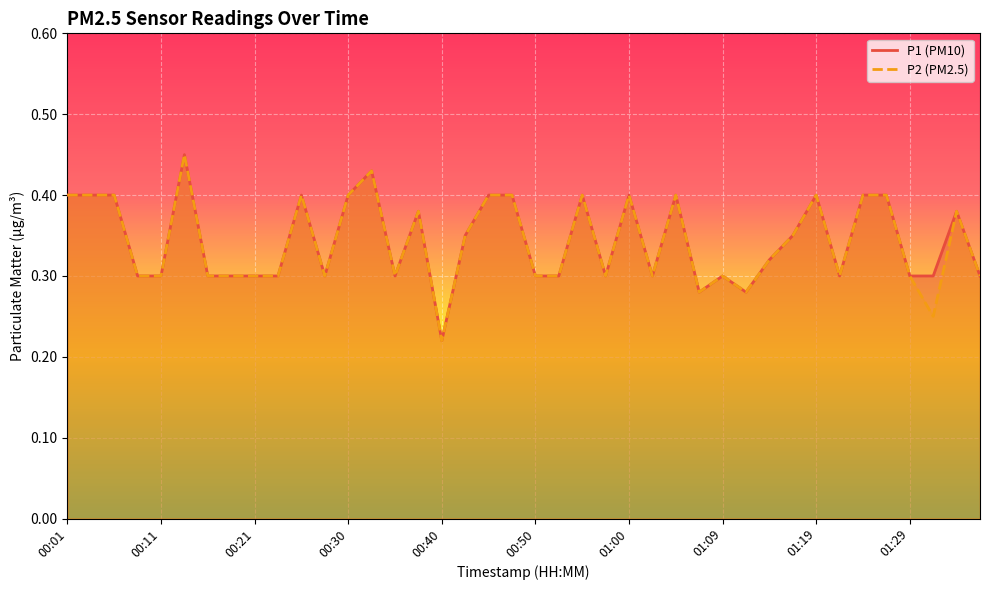

What is the label of the 39th point from the left?

01:34